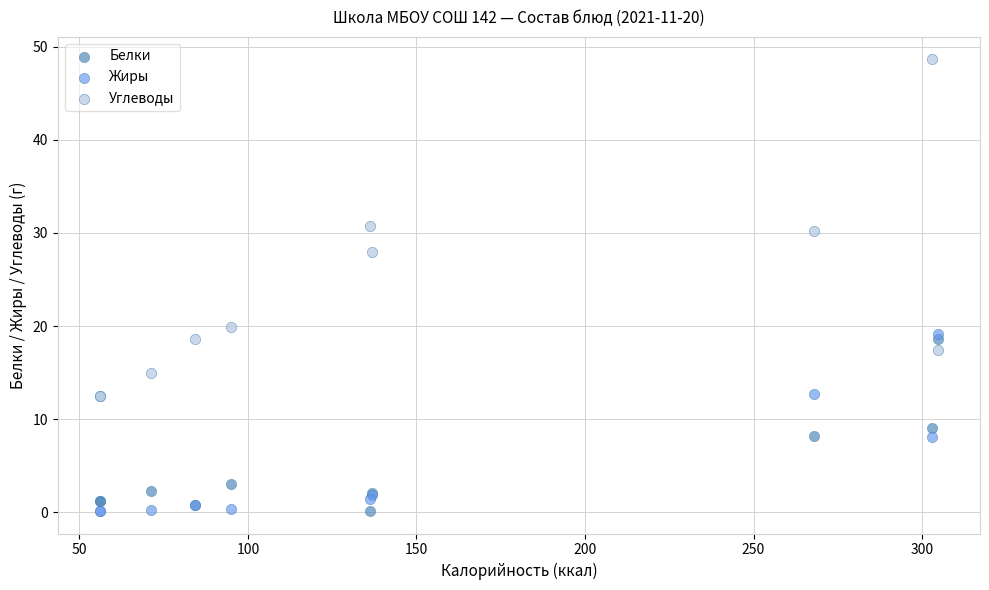

Which series has the largest Y range (max minus min)?

Углеводы